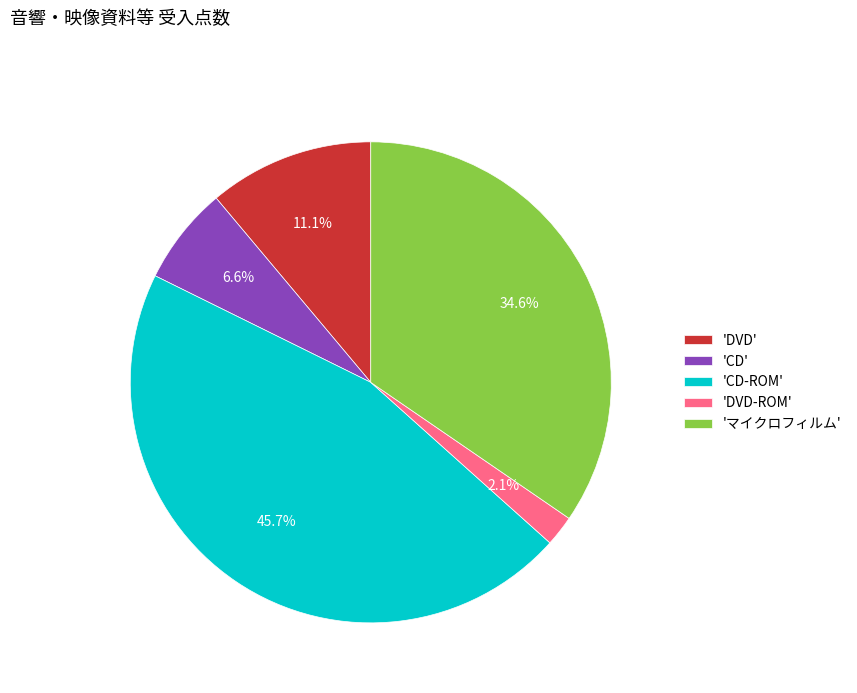

Which has a higher value, 'マイクロフィルム' or 'DVD-ROM'?

'マイクロフィルム'